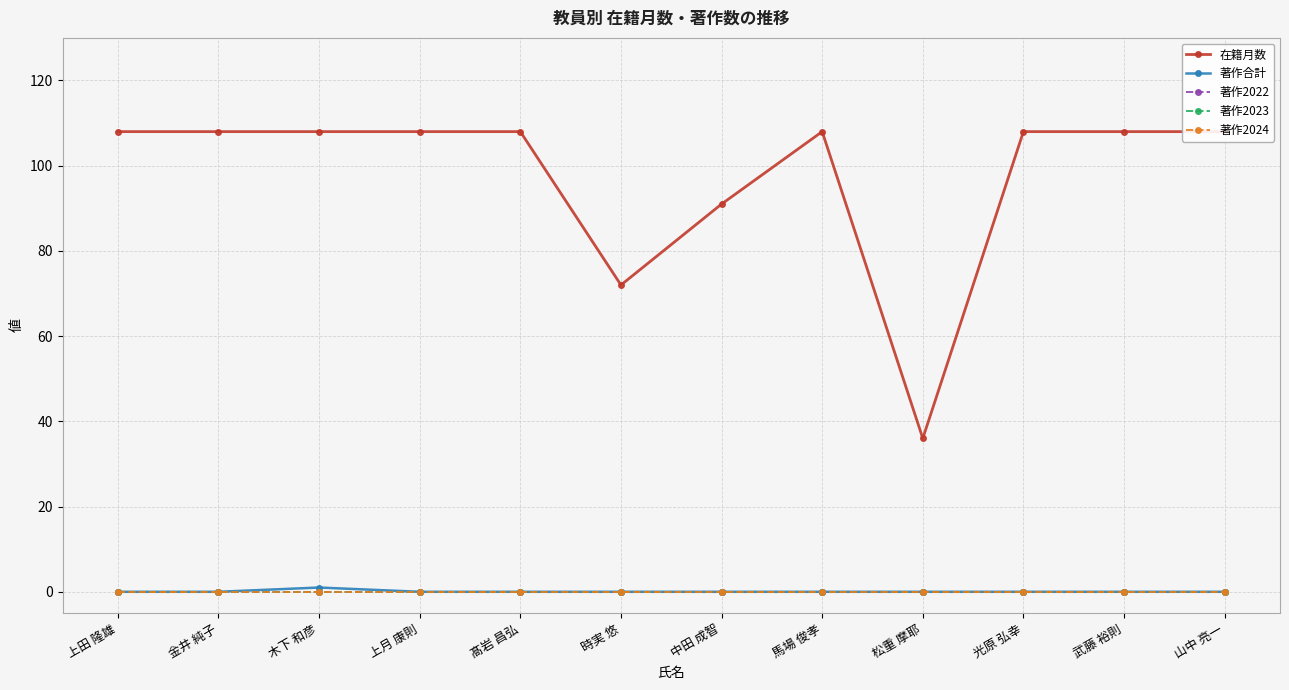

How many lines are shown in the chart?

5